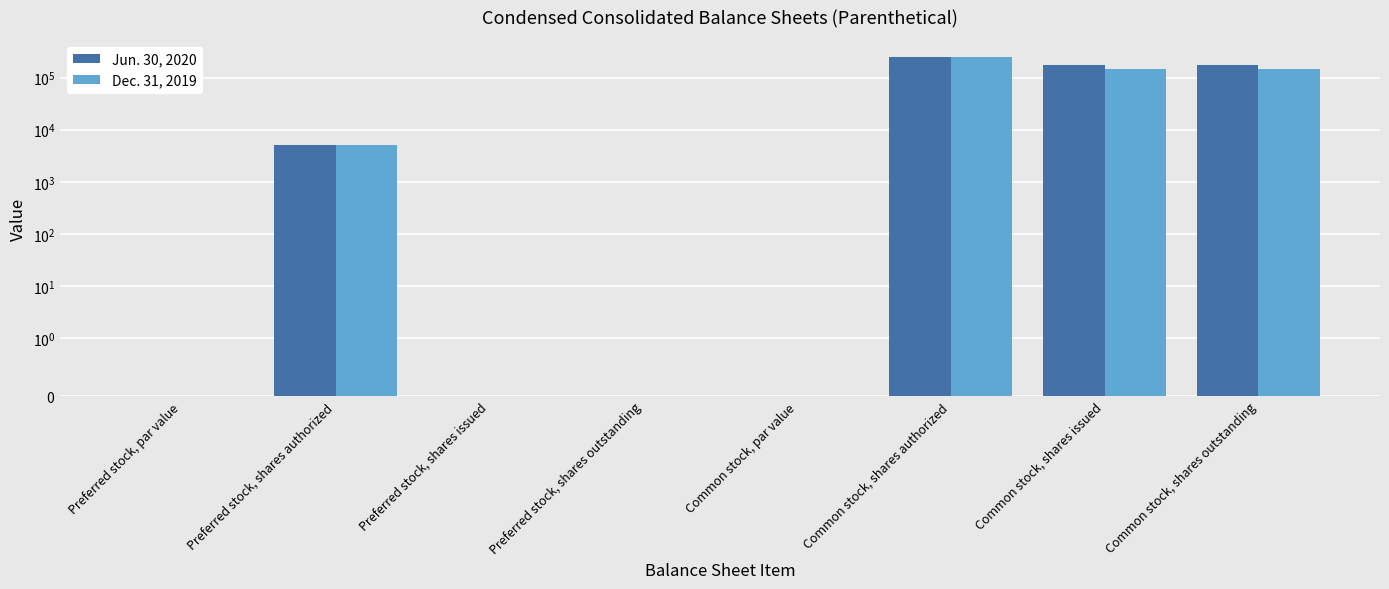

True or false: Jun. 30, 2020 has a value of 0.0 at Preferred stock, par value.

False